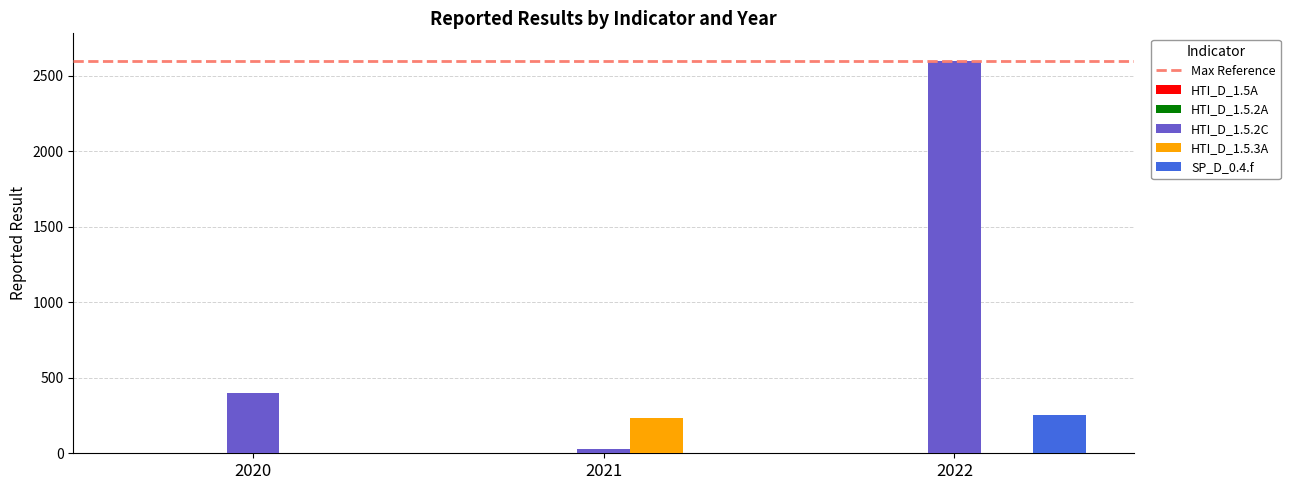

How many categories are shown in the chart?

3